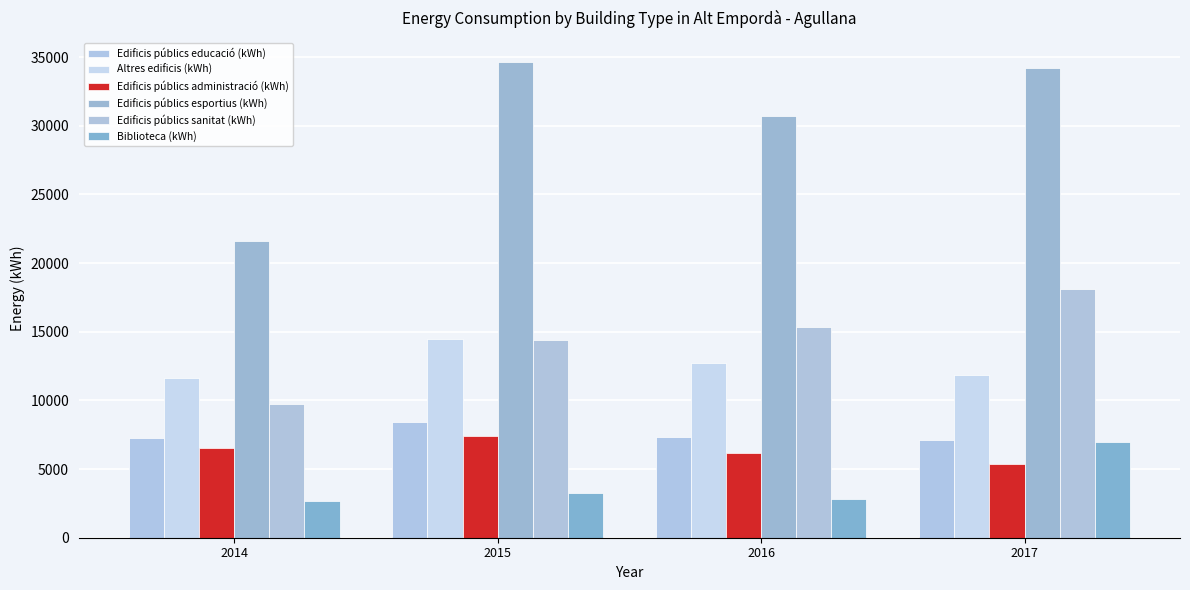

How many values in the Altres edificis (kWh) series are below 12746?

2